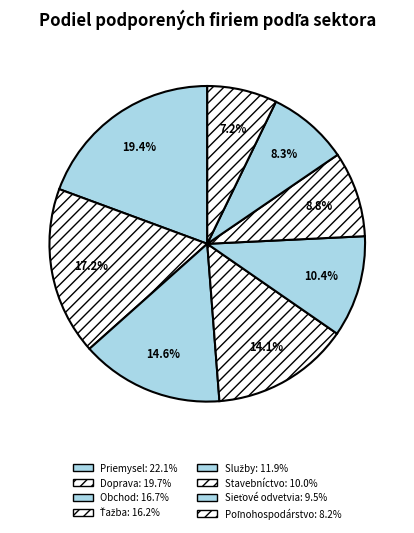

Is the sum of Doprava and Obchod greater than half?

No